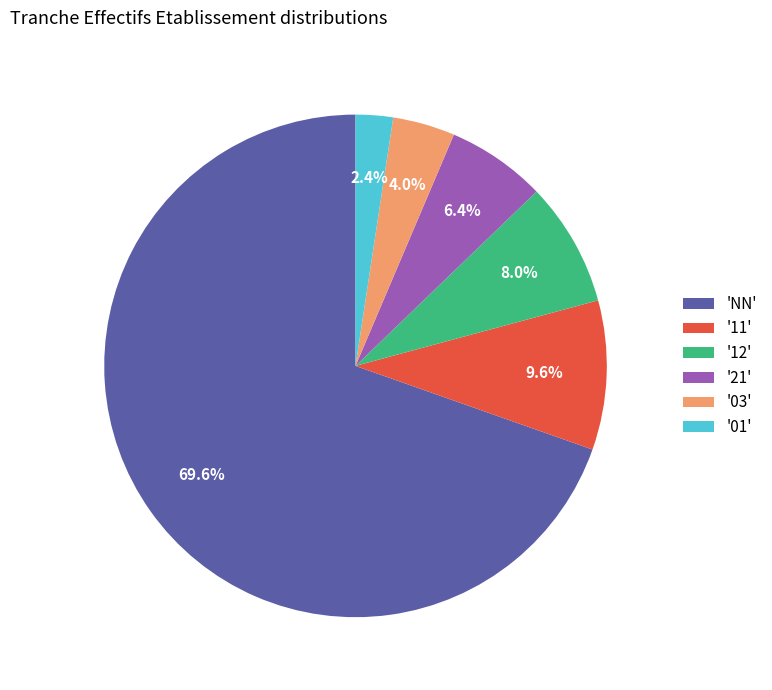

To the nearest percent, what is the average slice percentage?

17%